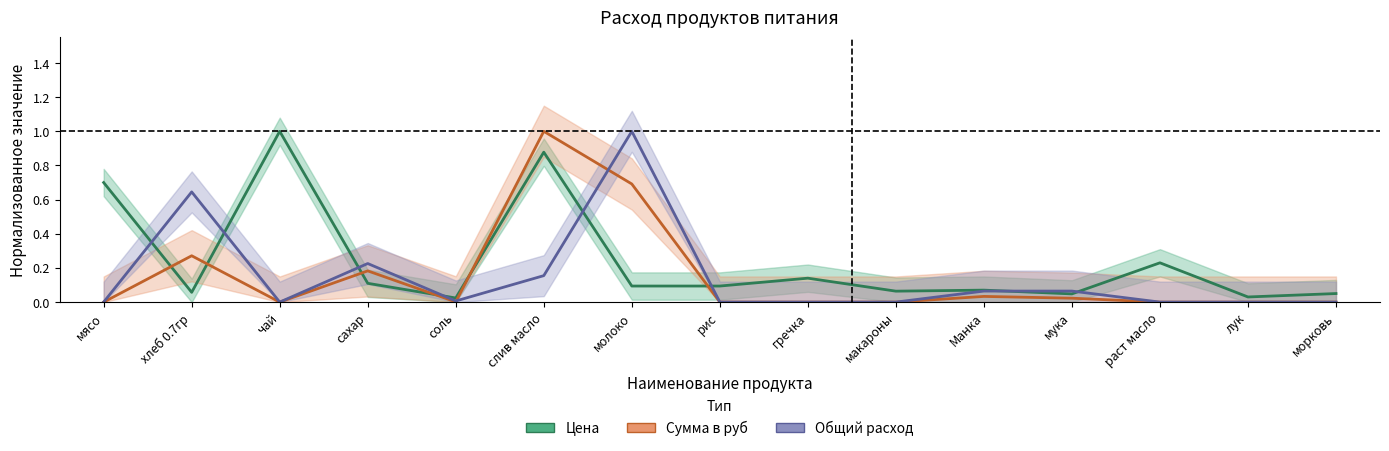

What is the label of the 10th point from the left?

макароны